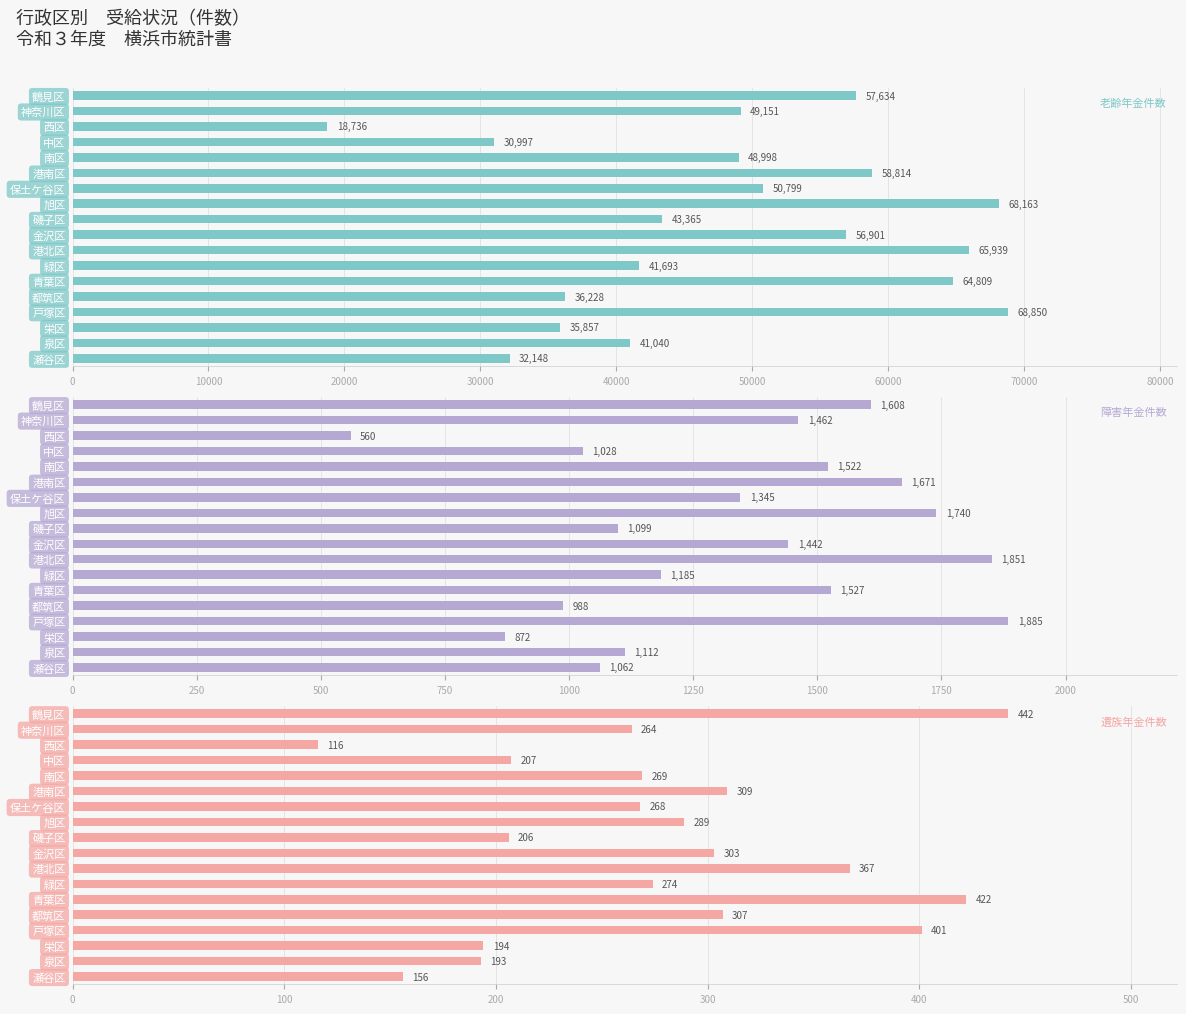

Rank the categories by 老齢年金件数 value from lowest to highest.

西区, 中区, 瀬谷区, 栄区, 都筑区, 泉区, 緑区, 磯子区, 南区, 神奈川区, 保土ケ谷区, 金沢区, 鶴見区, 港南区, 青葉区, 港北区, 旭区, 戸塚区